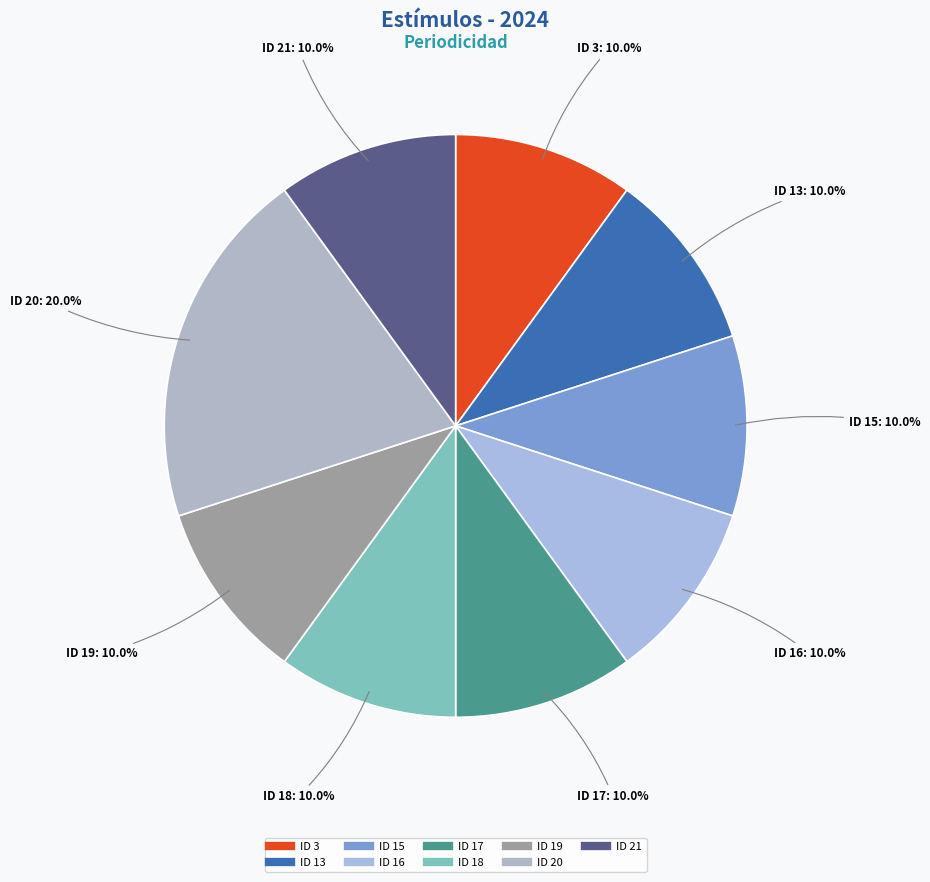

Count the number of slices in the pie.

9